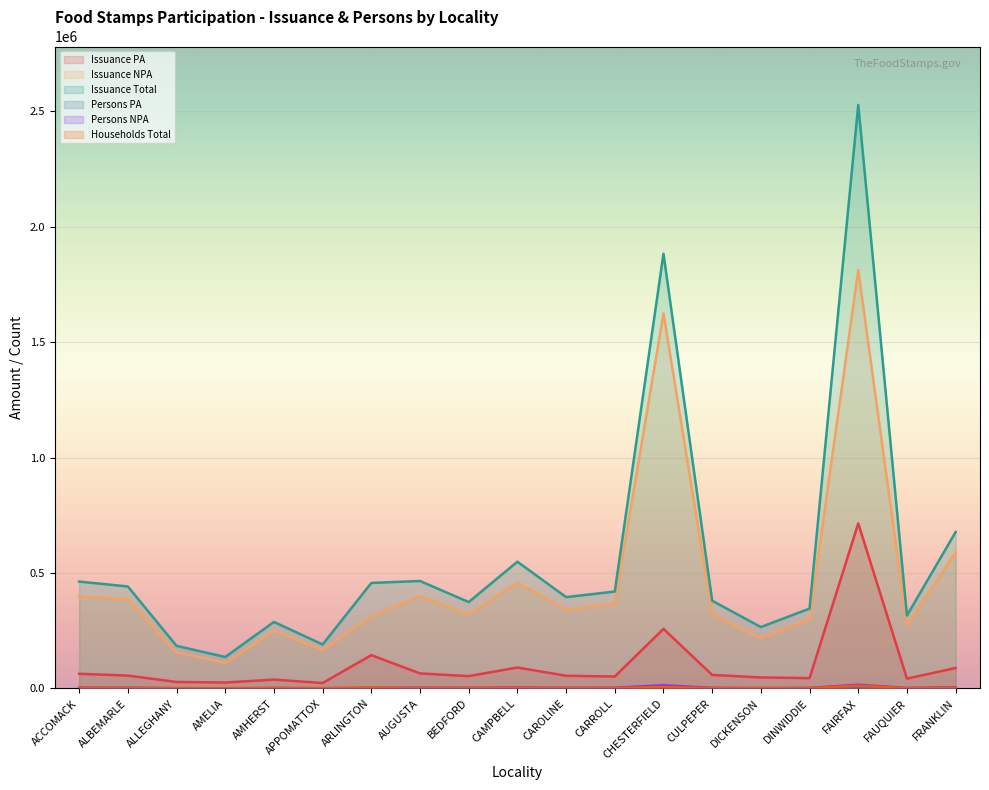

Which series has the largest range (max minus min)?

Issuance Total